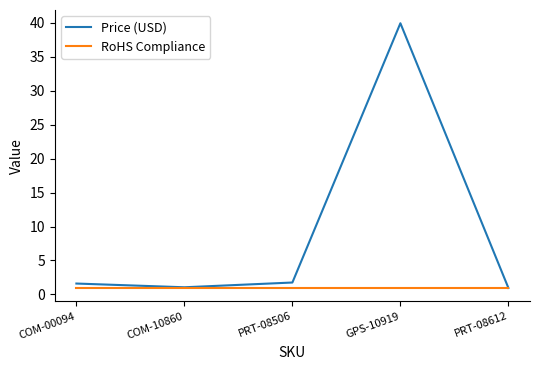

At which category is the sum across all series the highest?

GPS-10919